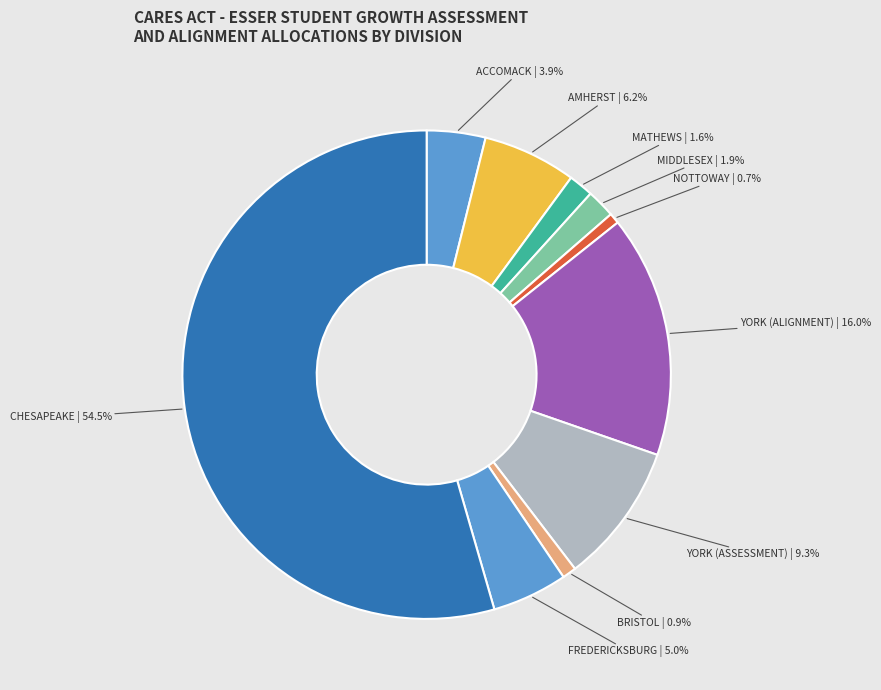

Which category has the smallest portion of the pie?

NOTTOWAY